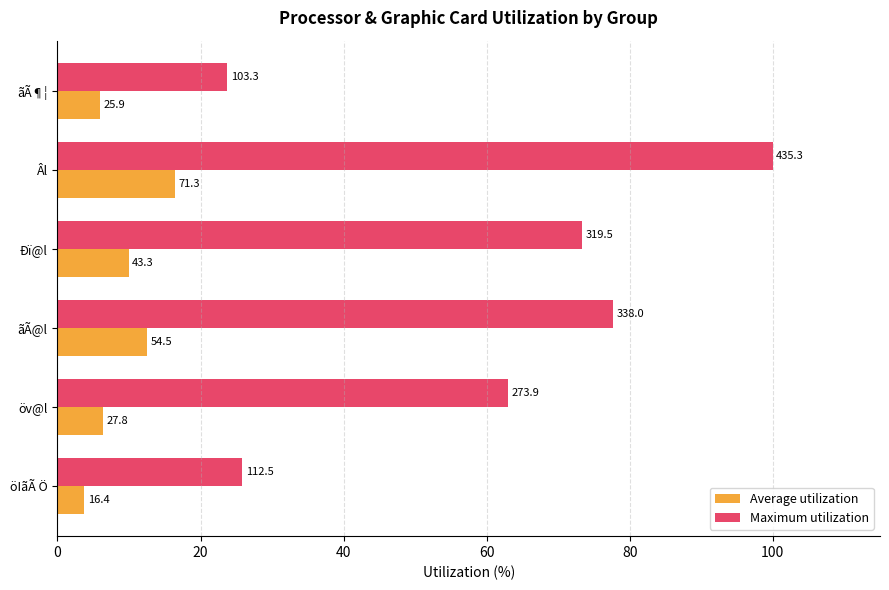

What are all the series names shown in the legend?

Average utilization, Maximum utilization